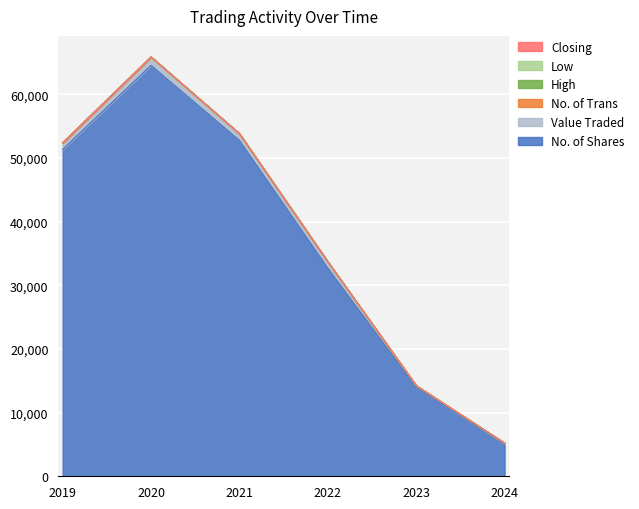

Where is No. of Shares nearest to the value 34814?

2022